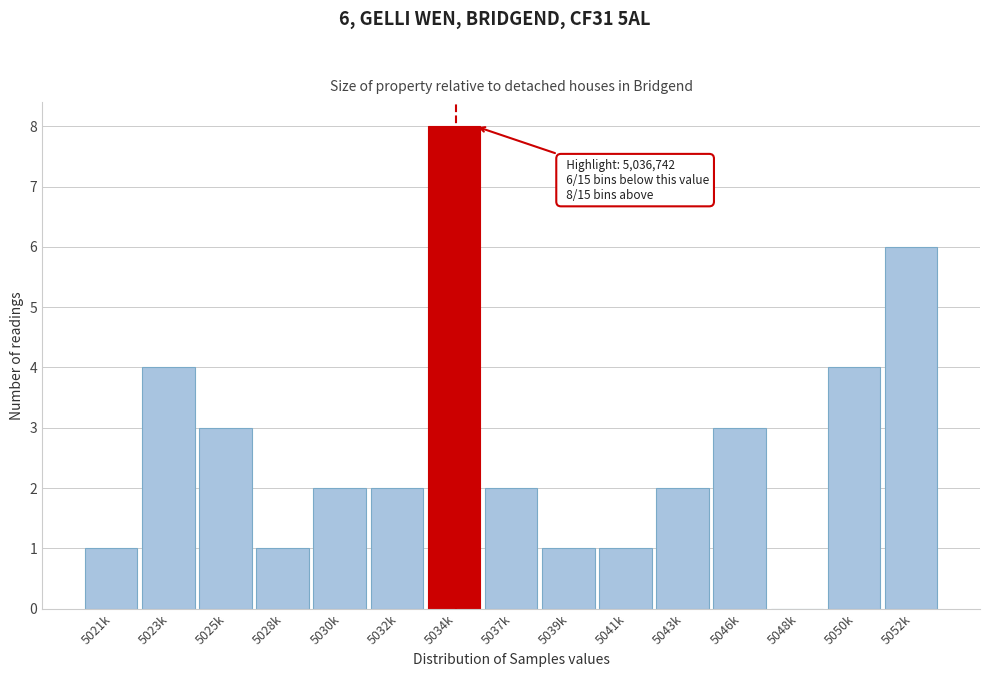

Reading right to left, what are all the values shown in this chart?

5052k=6	5050k=4	5048k=0	5046k=3	5043k=2	5041k=1	5039k=1	5037k=2	5034k=8	5032k=2	5030k=2	5028k=1	5025k=3	5023k=4	5021k=1